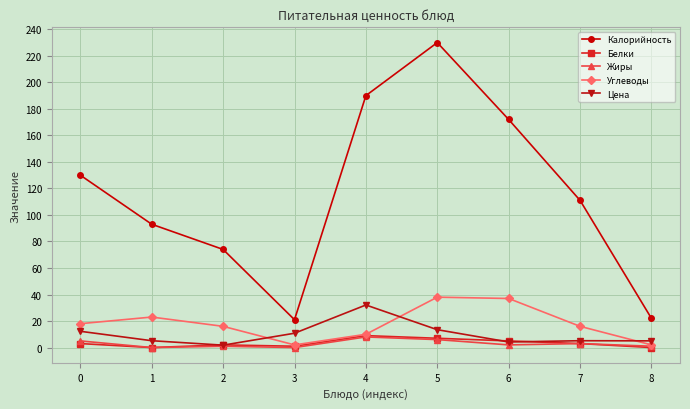

What is the maximum value shown in the chart?

230.0